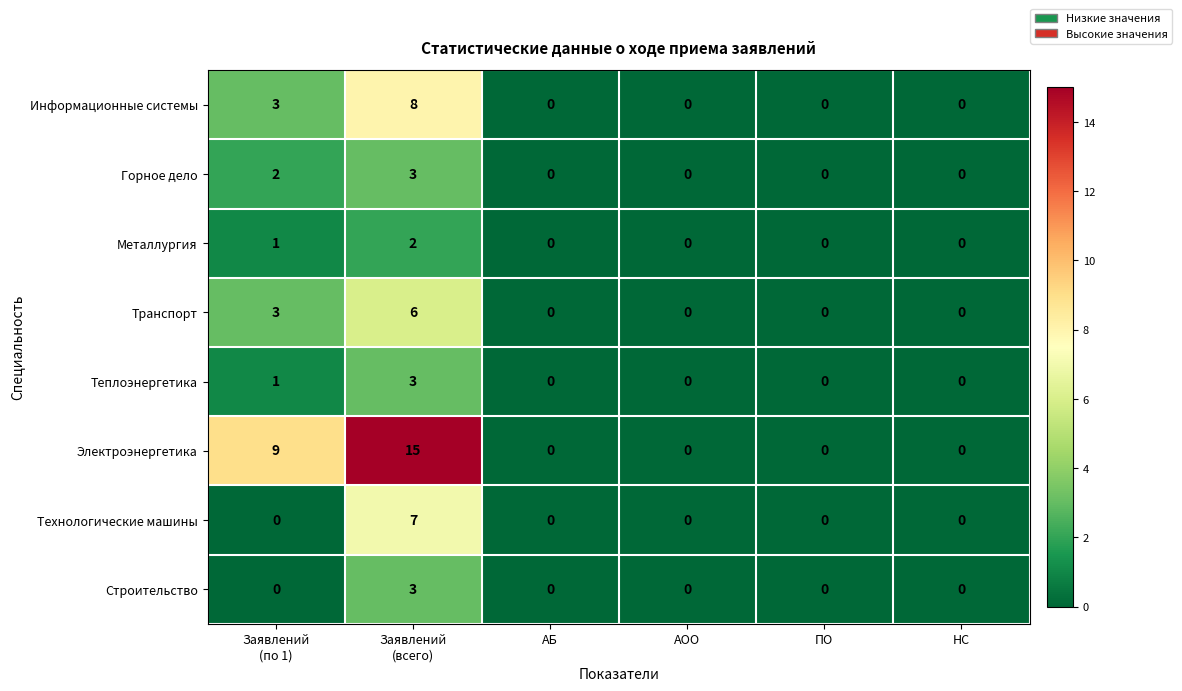

What is the maximum value shown in the chart?

15